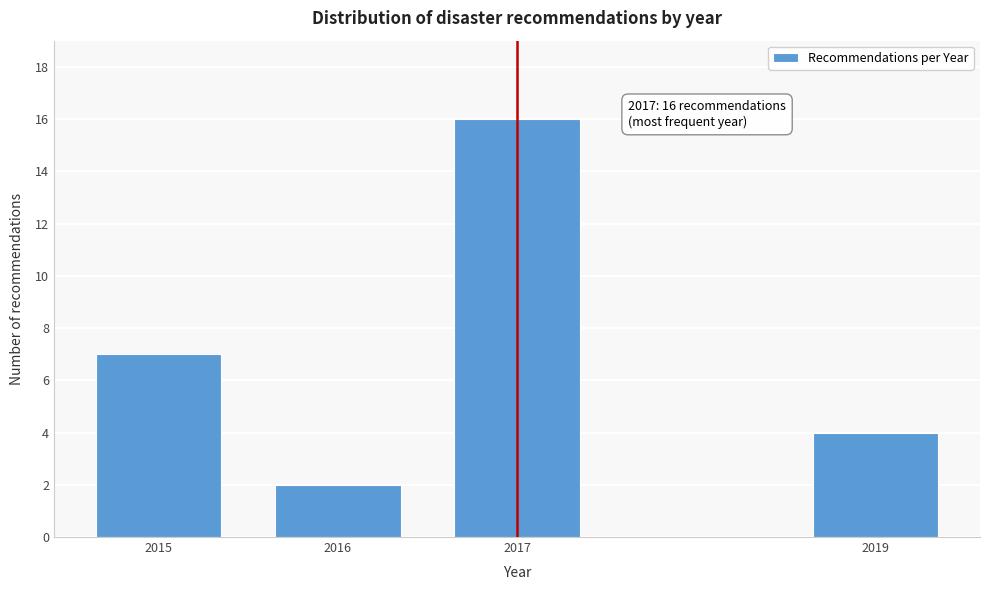

Reading left to right, list all the values displayed in this chart.

7	2	16	4